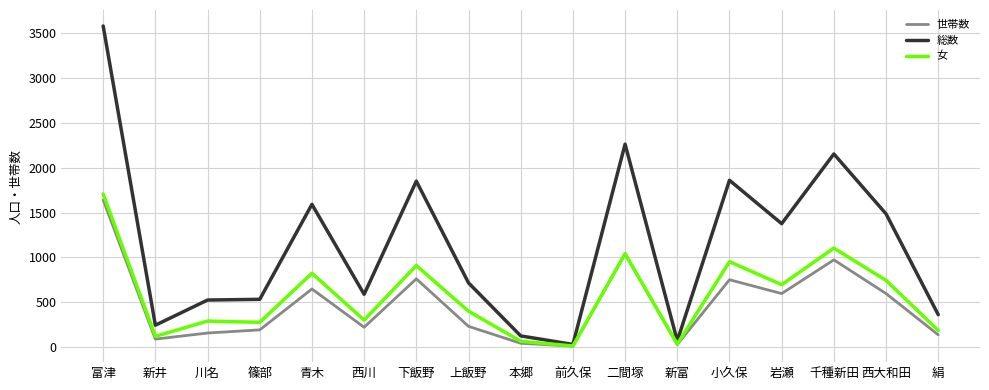

Which series has the largest total across all categories?

総数